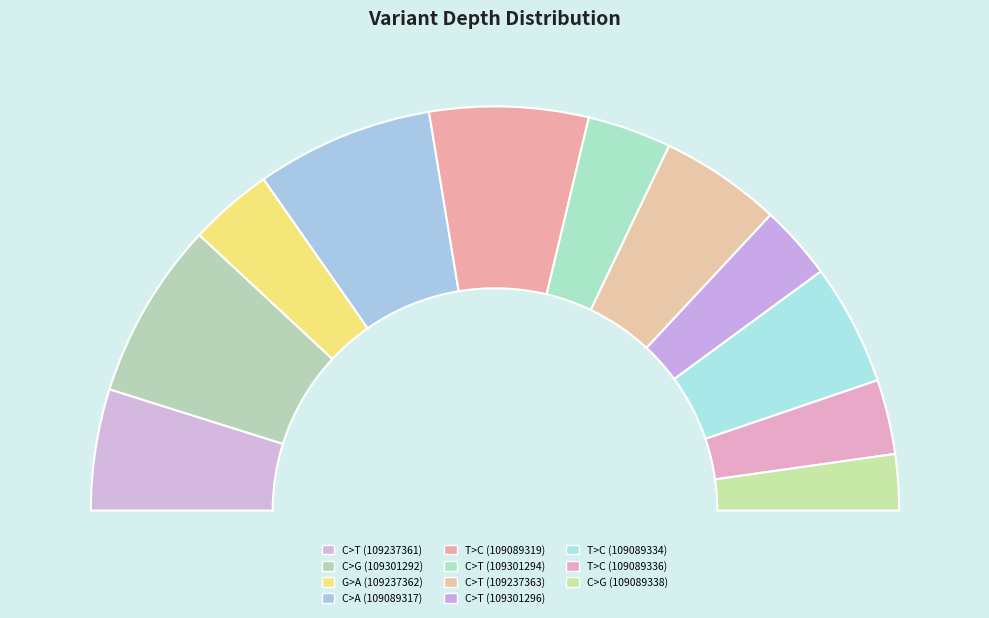

To the nearest percent, what is the combined percentage of C>T (109237363) and C>T (109237361)?

19%